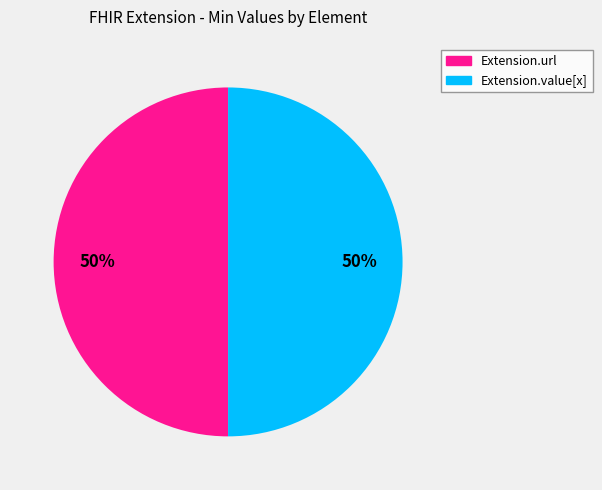

To the nearest percent, what is the average slice percentage?

50%